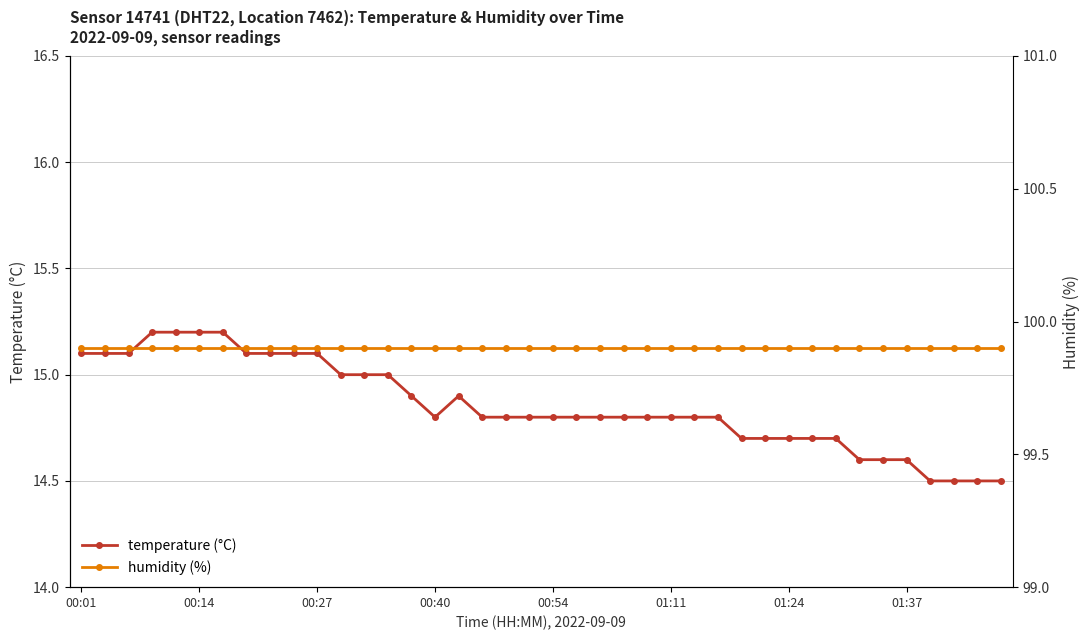

Which label corresponds to the largest value in the chart?

00:01